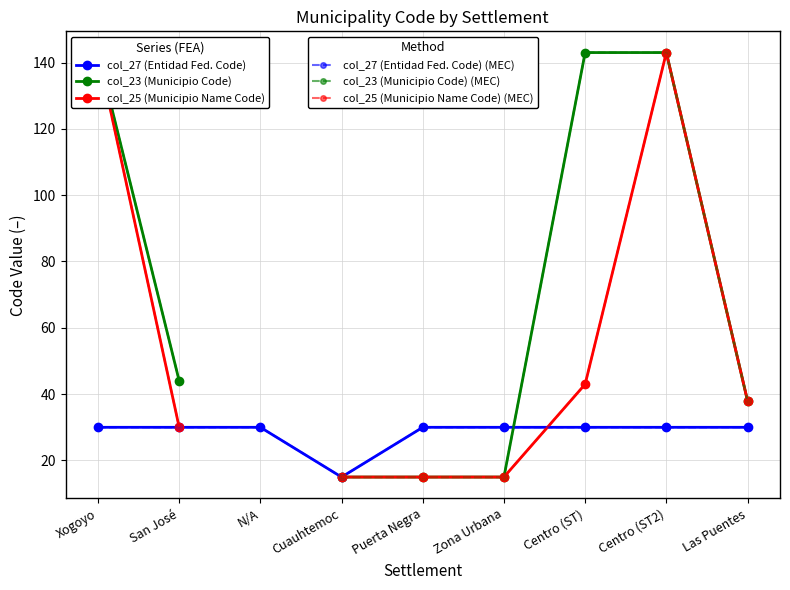

How many values in col_23 (Municipio Code) (MEC) are above zero?

8